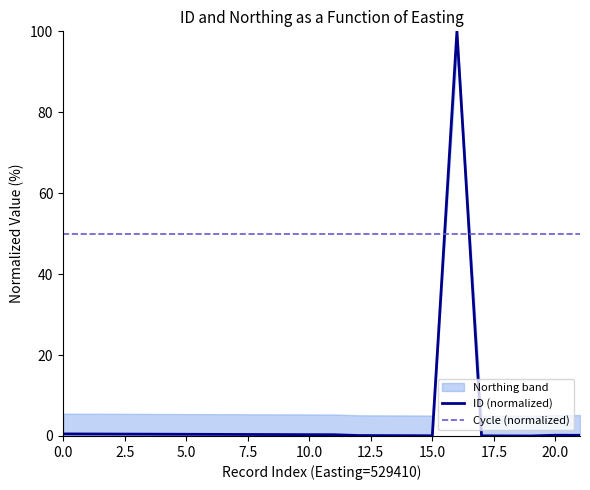

At how many categories does at least one series exceed 95?

1